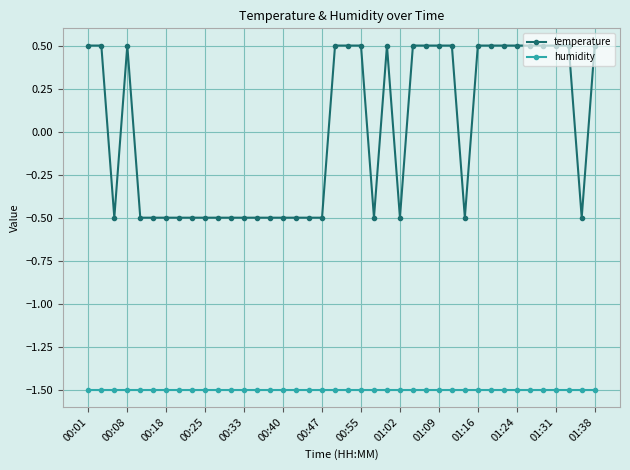

Reading left to right, extract all data points from this chart.

temperature: 0.5	0.5	-0.5	0.5	-0.5	-0.5	-0.5	-0.5	-0.5	-0.5	-0.5	-0.5	-0.5	-0.5	-0.5	-0.5	-0.5	-0.5	-0.5	0.5	0.5	0.5	-0.5	0.5	-0.5	0.5	0.5	0.5	0.5	-0.5	0.5	0.5	0.5	0.5	0.5	0.5	0.5	0.5	-0.5	0.5
humidity: -1.5	-1.5	-1.5	-1.5	-1.5	-1.5	-1.5	-1.5	-1.5	-1.5	-1.5	-1.5	-1.5	-1.5	-1.5	-1.5	-1.5	-1.5	-1.5	-1.5	-1.5	-1.5	-1.5	-1.5	-1.5	-1.5	-1.5	-1.5	-1.5	-1.5	-1.5	-1.5	-1.5	-1.5	-1.5	-1.5	-1.5	-1.5	-1.5	-1.5